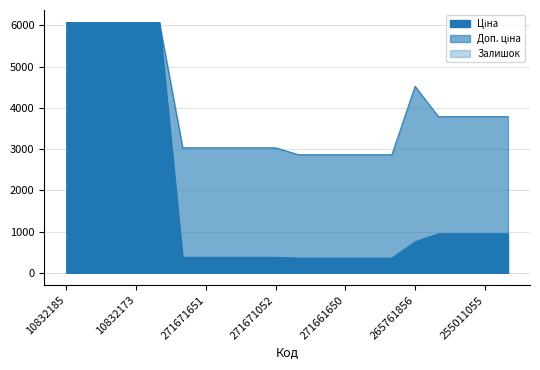

What is the difference between the maximum and minimum values in the Ціна series?

5709.3